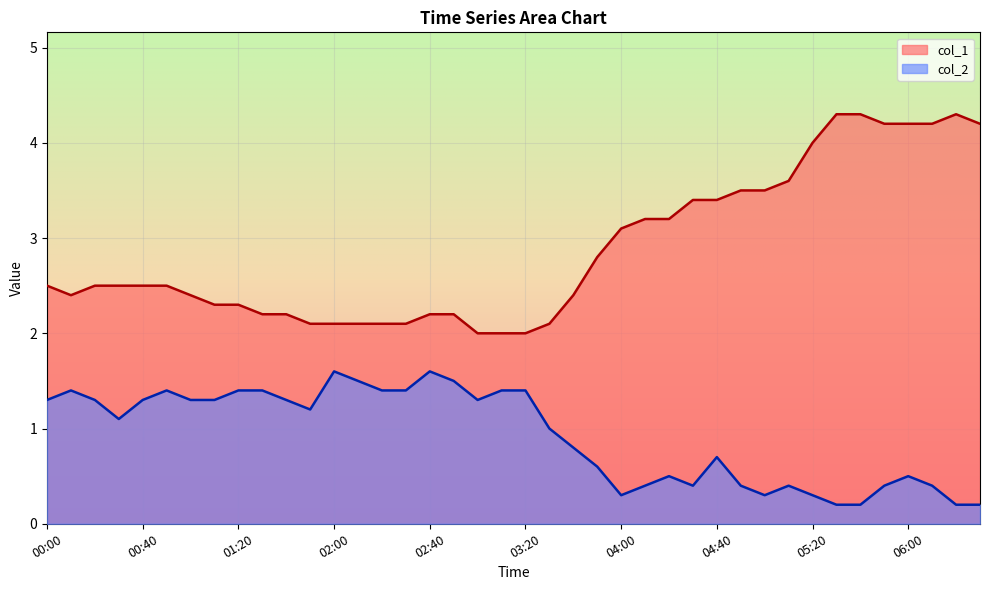

True or false: col_2 has a value of 1.4 at 03:10.

True